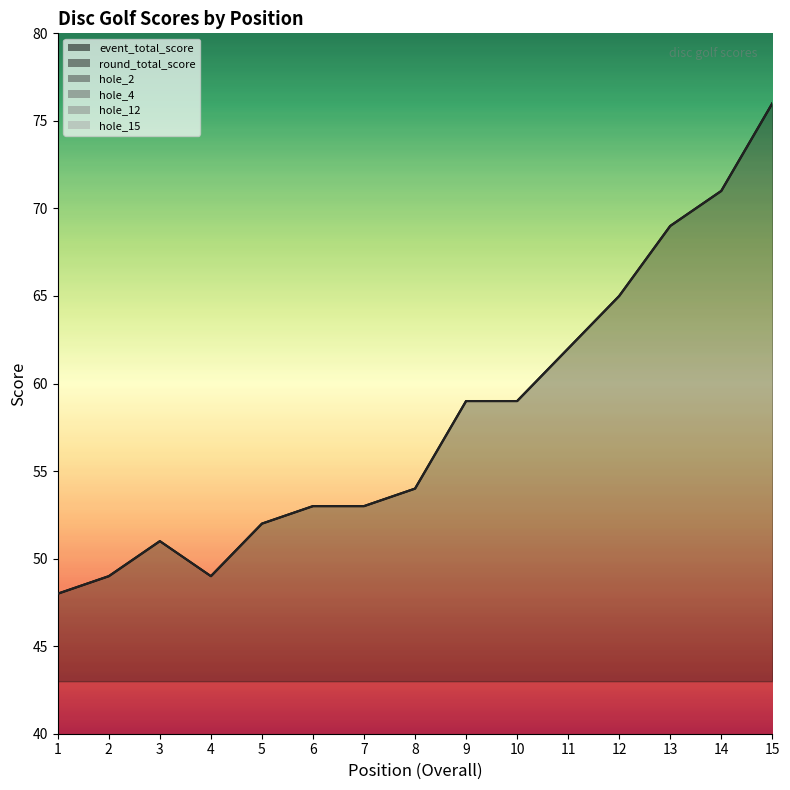

Reading left to right, transcribe all the data shown in this chart.

event_total_score: 1=48	2=49	3=51	4=49	5=52	6=53	7=53	8=54	9=59	10=59	11=62	12=65	13=69	14=71	15=76
round_total_score: 1=48	2=49	3=51	4=49	5=52	6=53	7=53	8=54	9=59	10=59	11=62	12=65	13=69	14=71	15=76
hole_2: 1=2	2=3	3=2	4=2	5=2	6=2	7=2	8=3	9=4	10=4	11=3	12=4	13=4	14=5	15=4
hole_4: 1=3	2=3	3=4	4=3	5=3	6=3	7=2	8=3	9=5	10=3	11=3	12=5	13=5	14=4	15=4
hole_12: 1=2	2=2	3=2	4=2	5=2	6=3	7=3	8=3	9=3	10=3	11=3	12=4	13=4	14=3	15=5
hole_15: 1=4	2=3	3=3	4=3	5=2	6=3	7=4	8=4	9=3	10=3	11=3	12=4	13=5	14=5	15=4